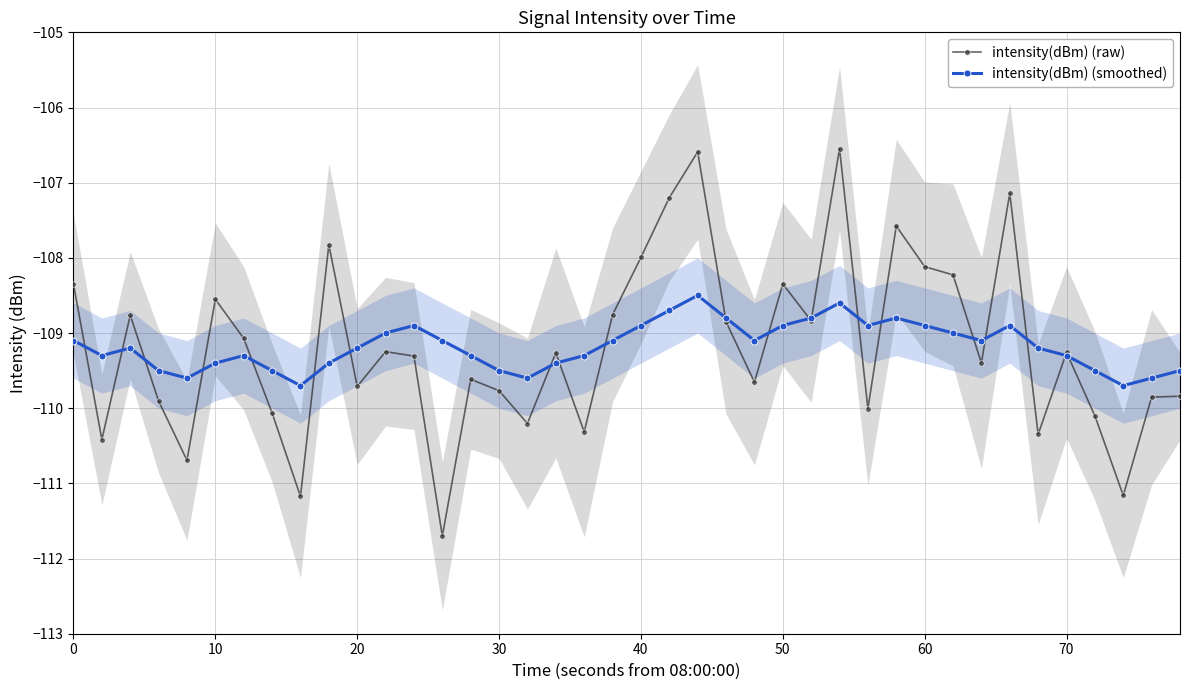

The value of intensity(dBm) (raw) at 40 is -193.4. True or false?

False